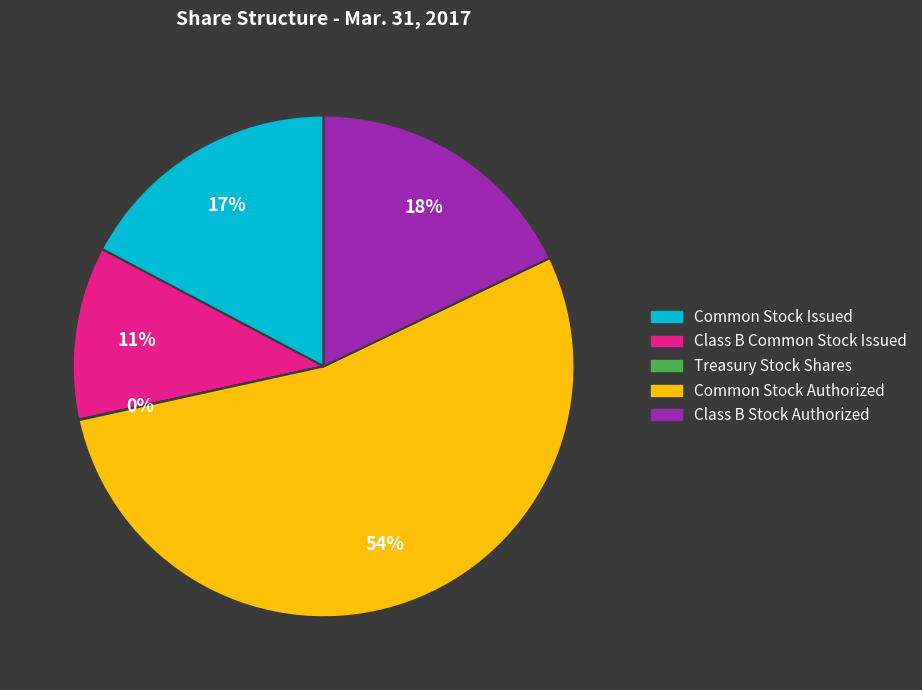

Which category accounts for the majority?

Common Stock Authorized